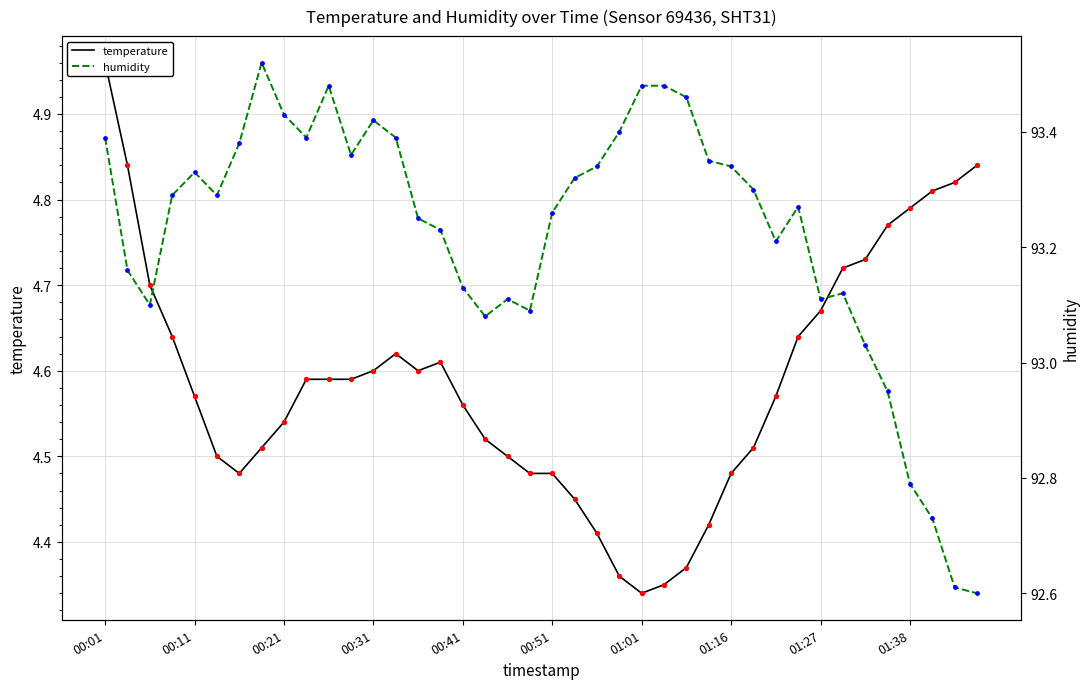

Which series has the largest total across all categories?

humidity